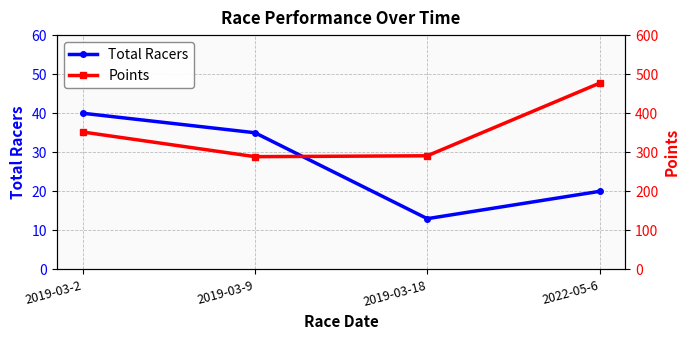

Reading left to right, list all the values displayed in this chart.

Total Racers: 40.0	35.0	13.0	20.0
Points: 351.9	288.8	291.0	477.0